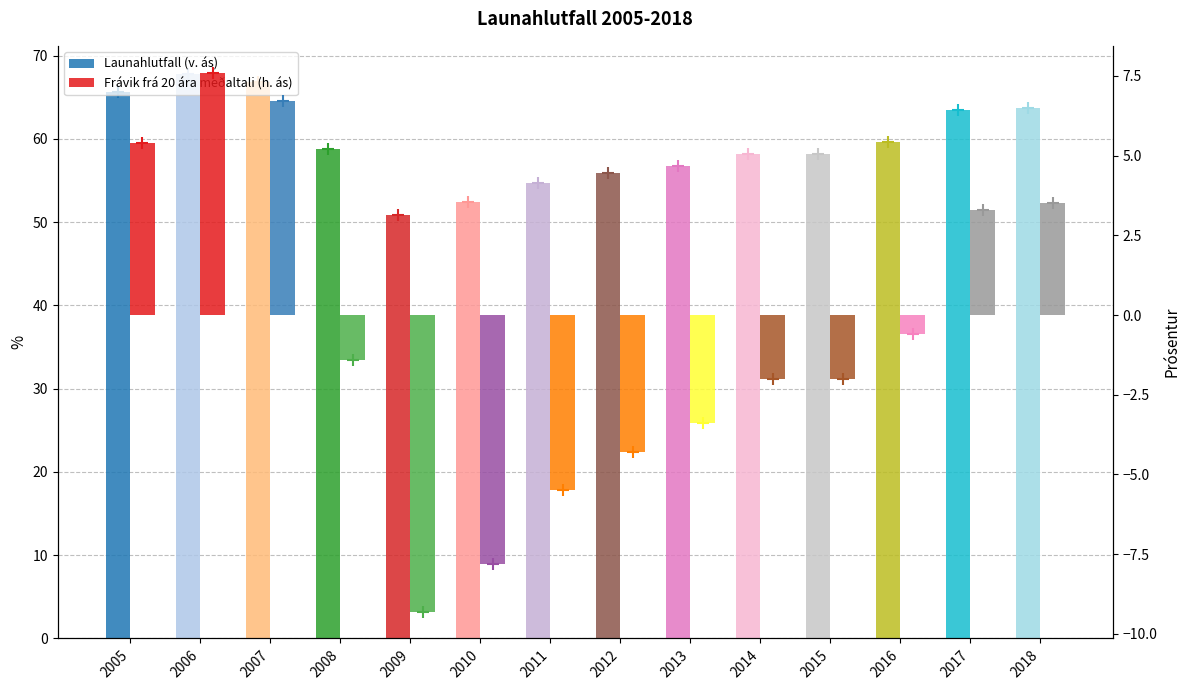

What is the value of the Frávik frá 20 ára meðaltali (h. ás) bar at the 9th from the left?

-3.4